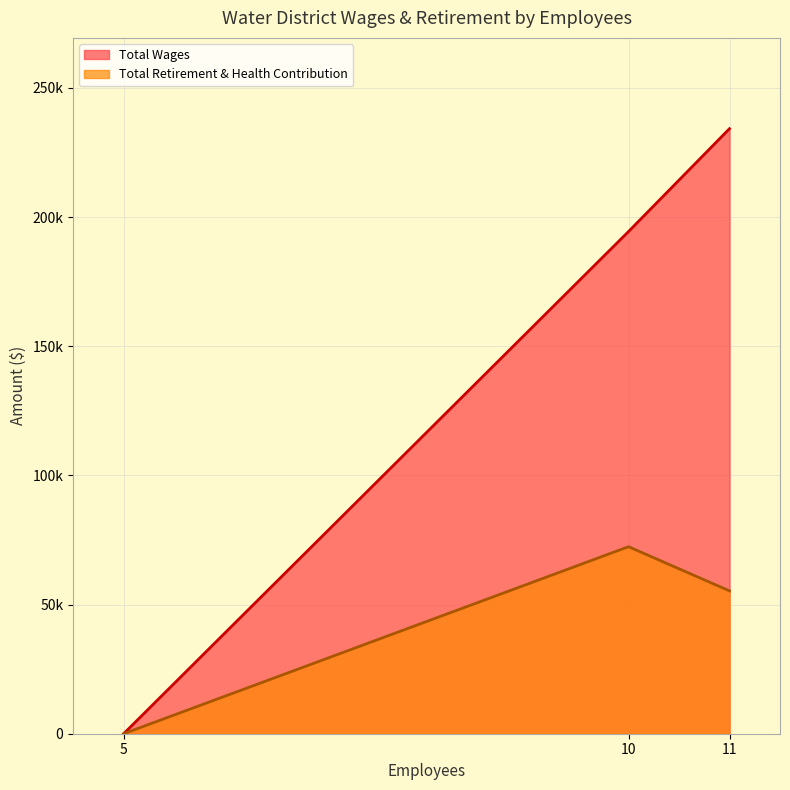

True or false: Total Wages and Total Retirement & Health Contribution cross at least once.

False